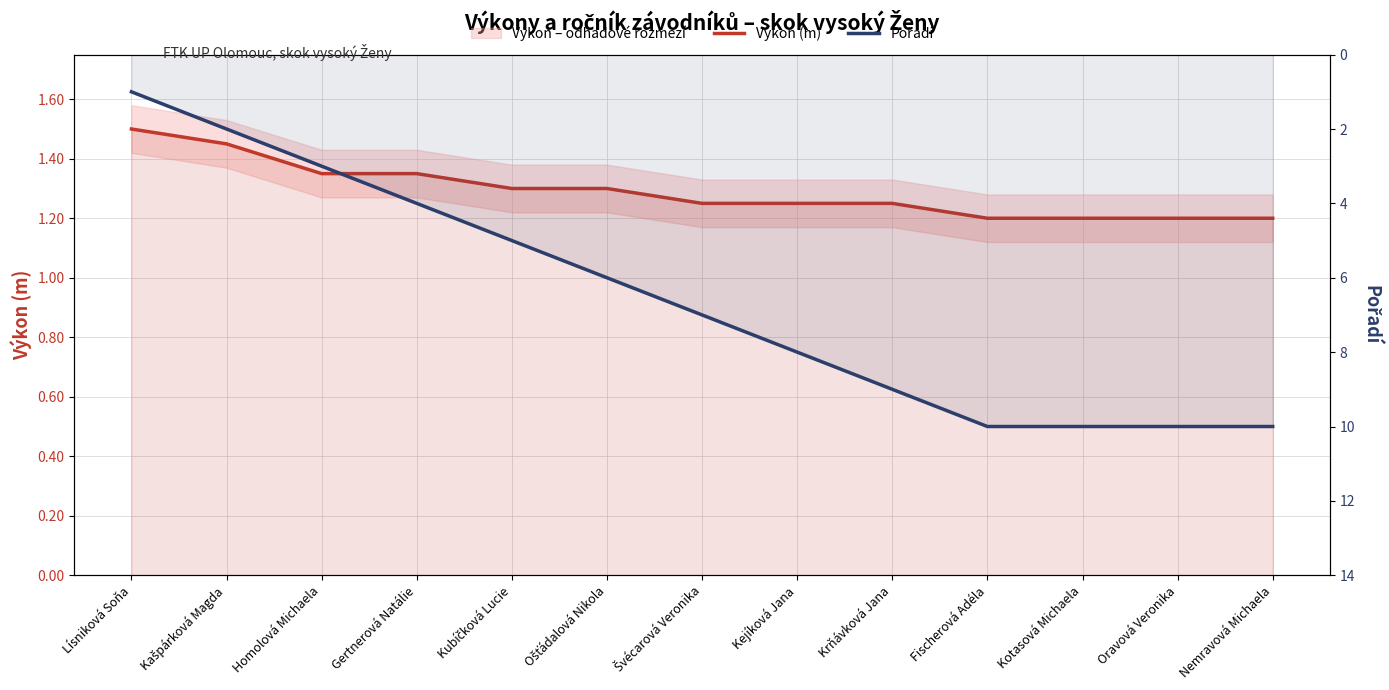

How many lines are shown in the chart?

2